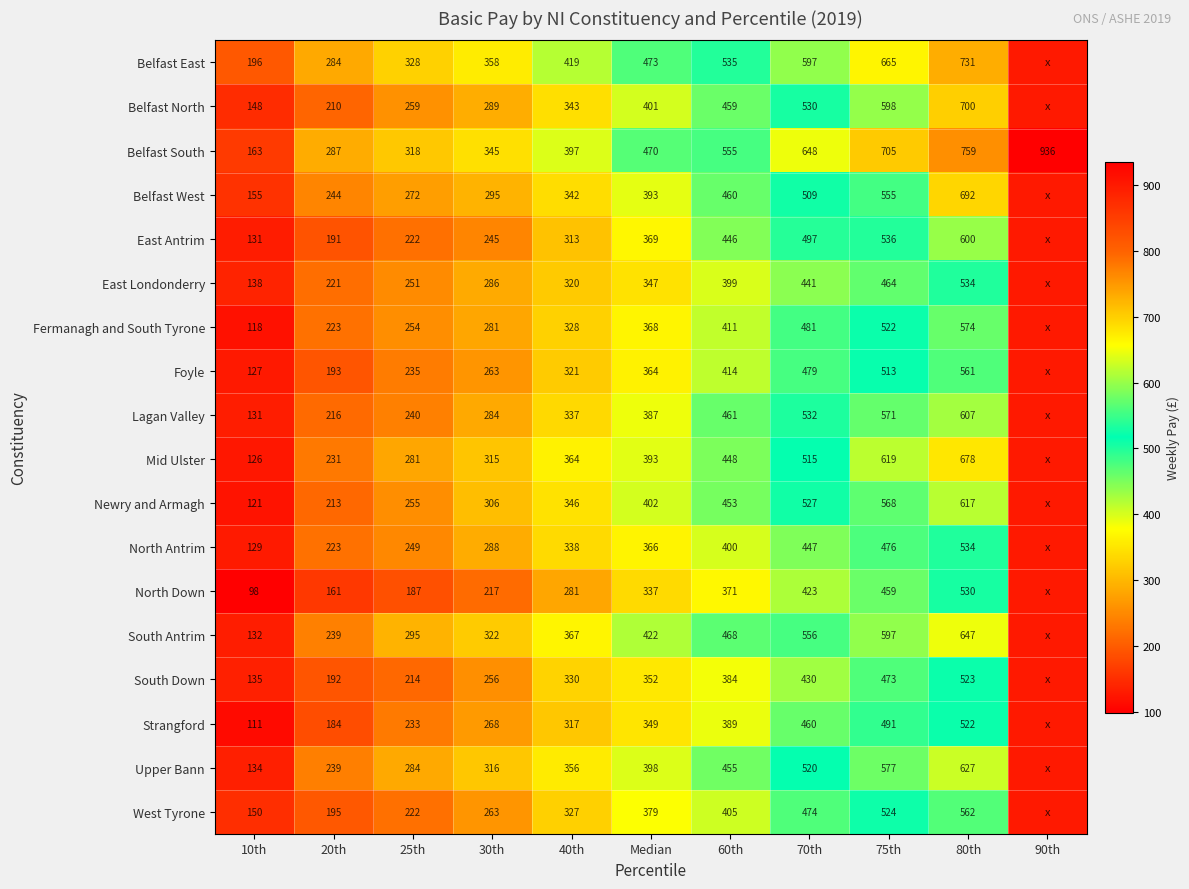

Is the value of Belfast South at 70th greater than the value of South Down at 75th?

Yes